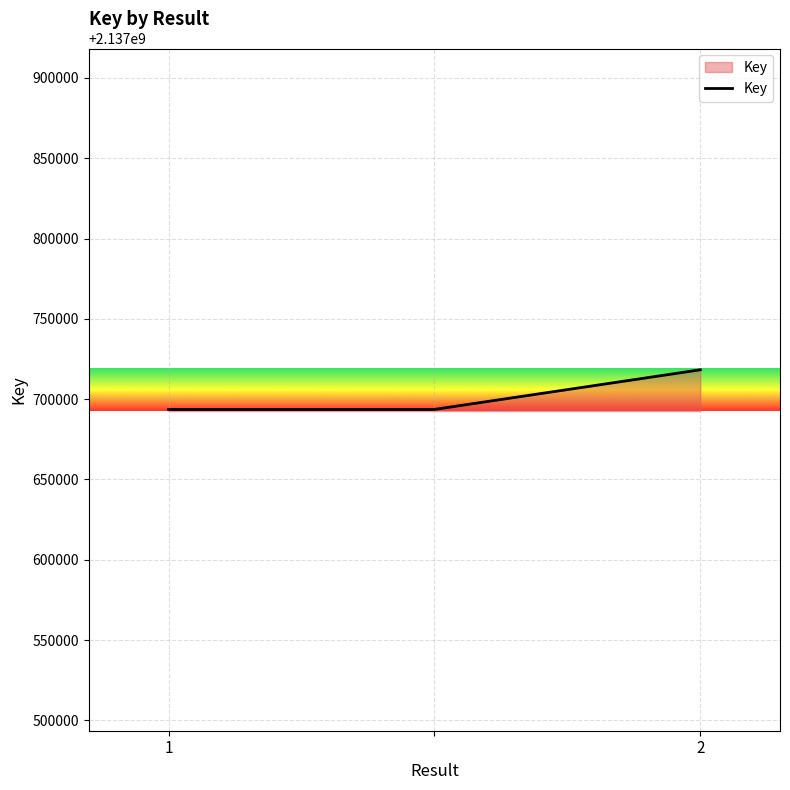

What is the average value?

2137701841